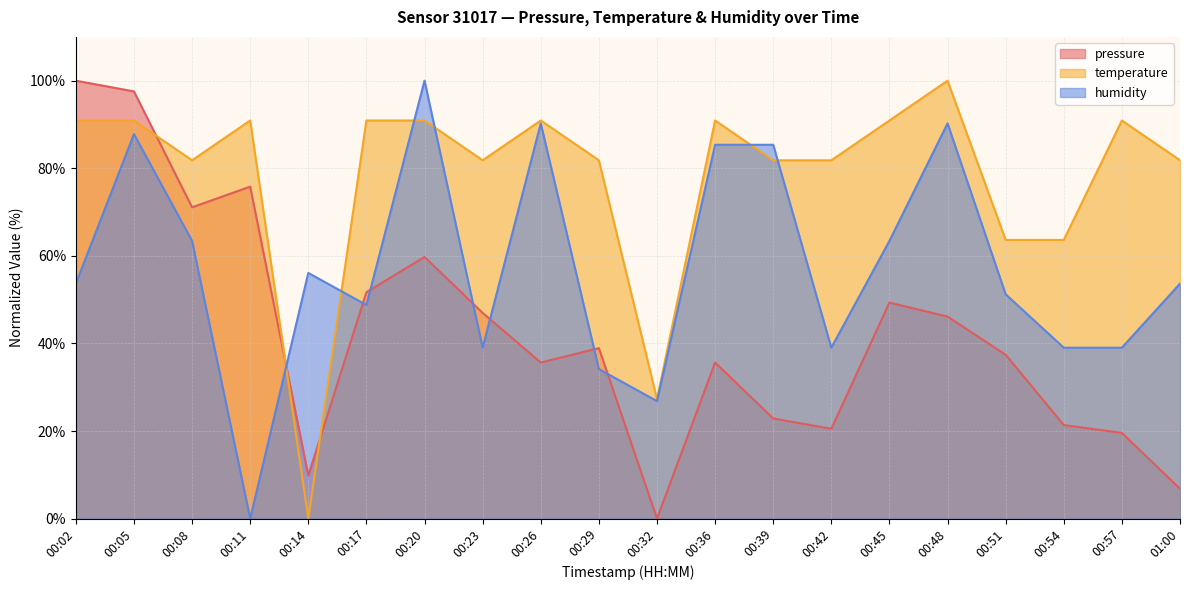

At which category does temperature reach its first local peak?

00:11